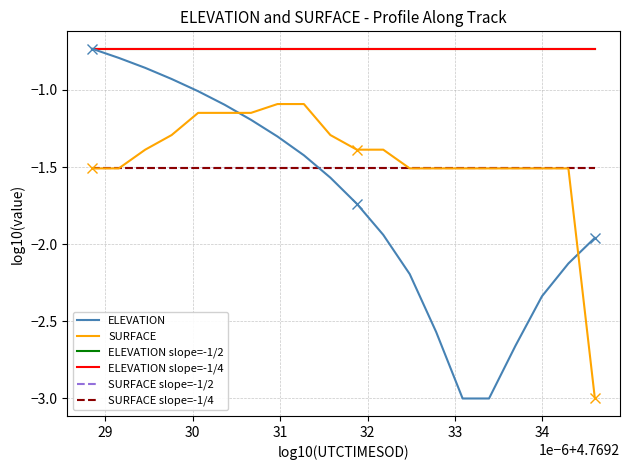

Which series has the widest spread of values?

ELEVATION